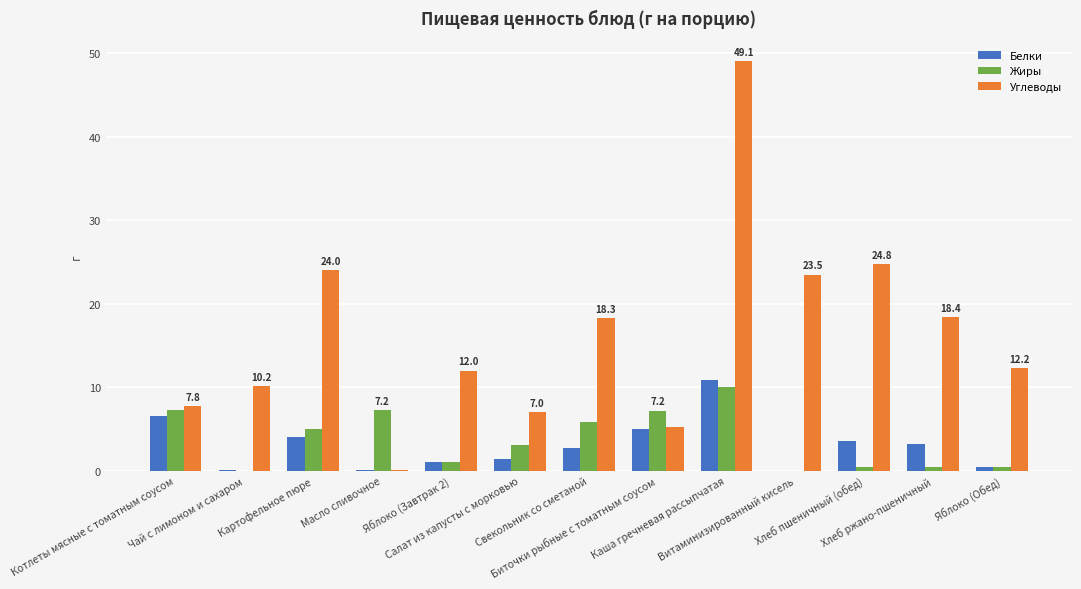

Count the number of categories in the chart.

13